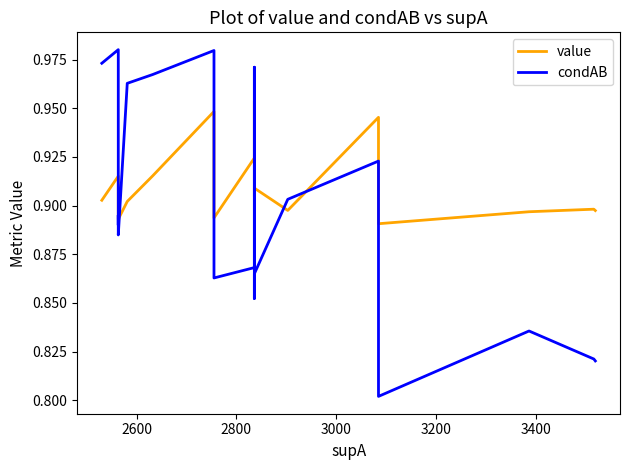

The value series shows 0.3 at 18. True or false?

False